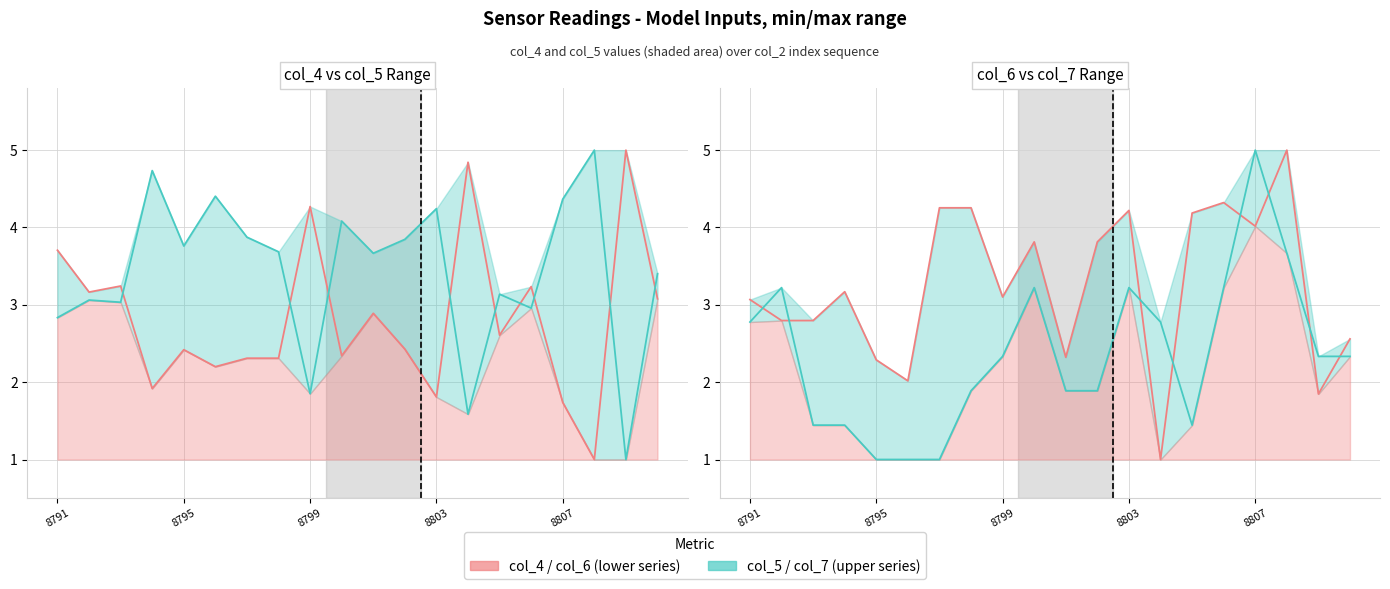

Rank the series by their maximum value, from lowest to highest.

col_4 / col_6, col_5 / col_7